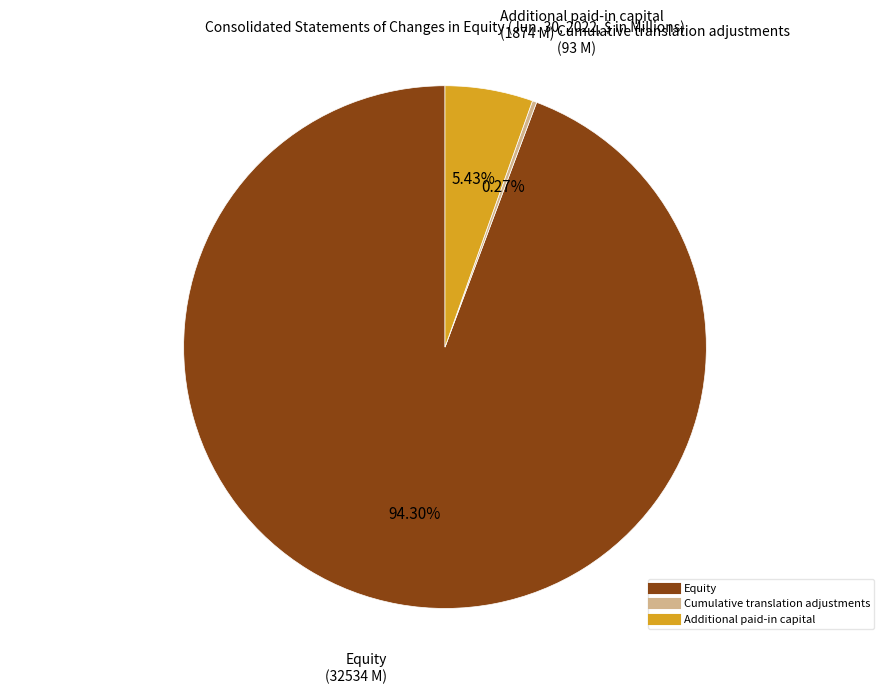

Which category accounts for the majority?

Equity